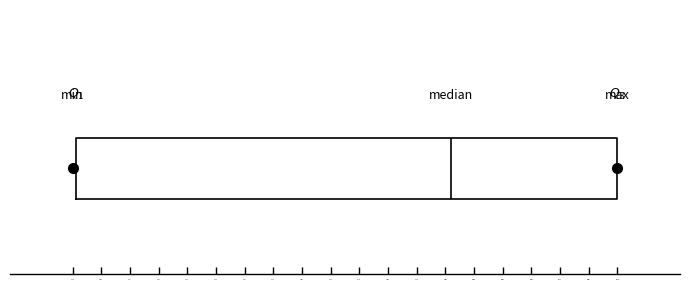

Where is the left edge of the box on the x-axis? The values are not printed on the chart, so give them approximately, as read against the axis.

51300